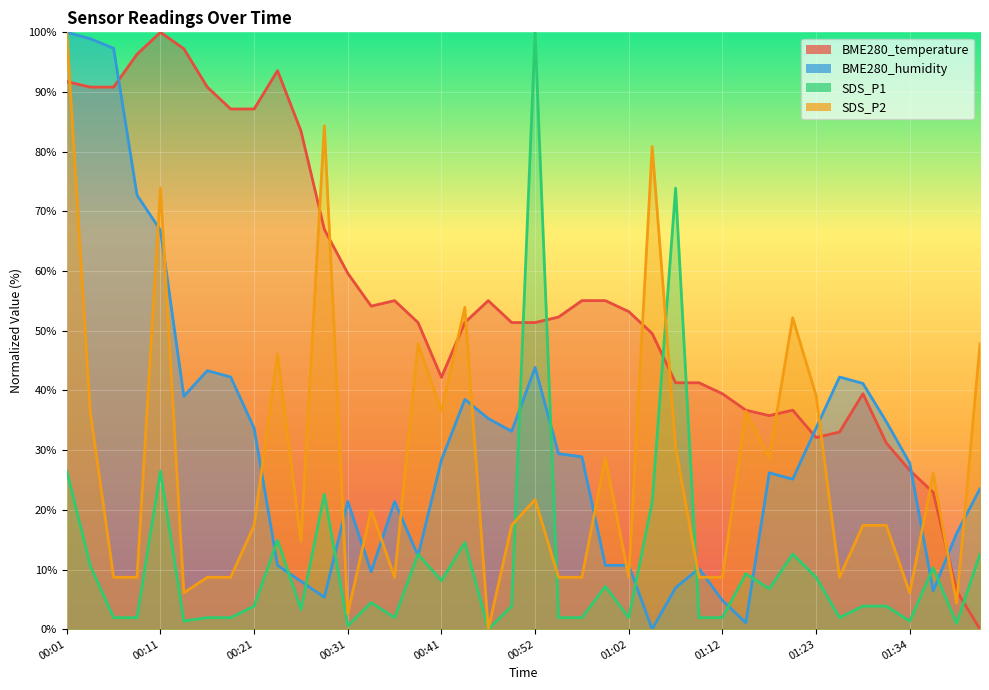

What is the label of the 37th point from the left?

01:34